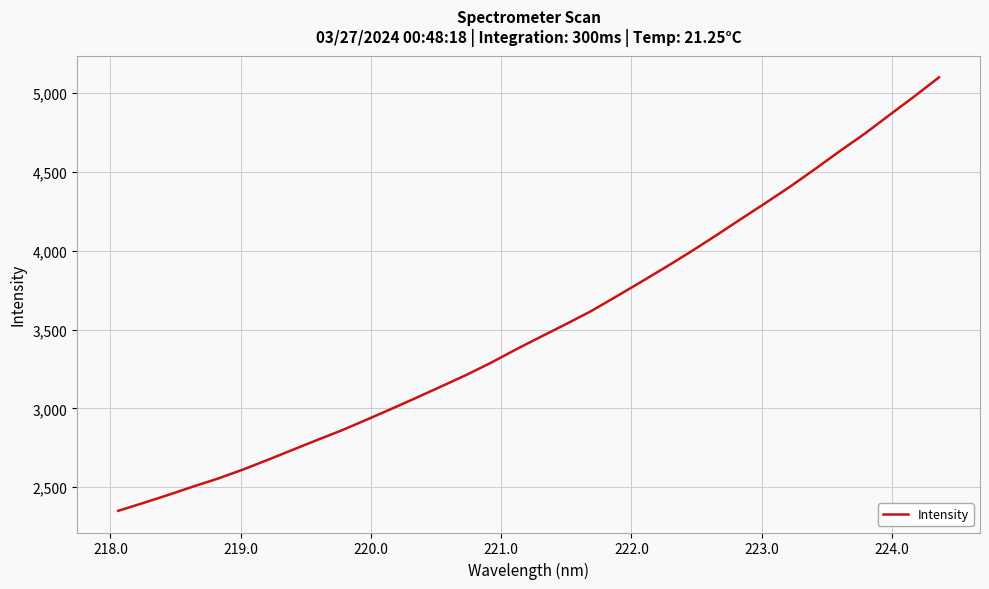

What is the difference between the maximum and minimum values?

2751.1